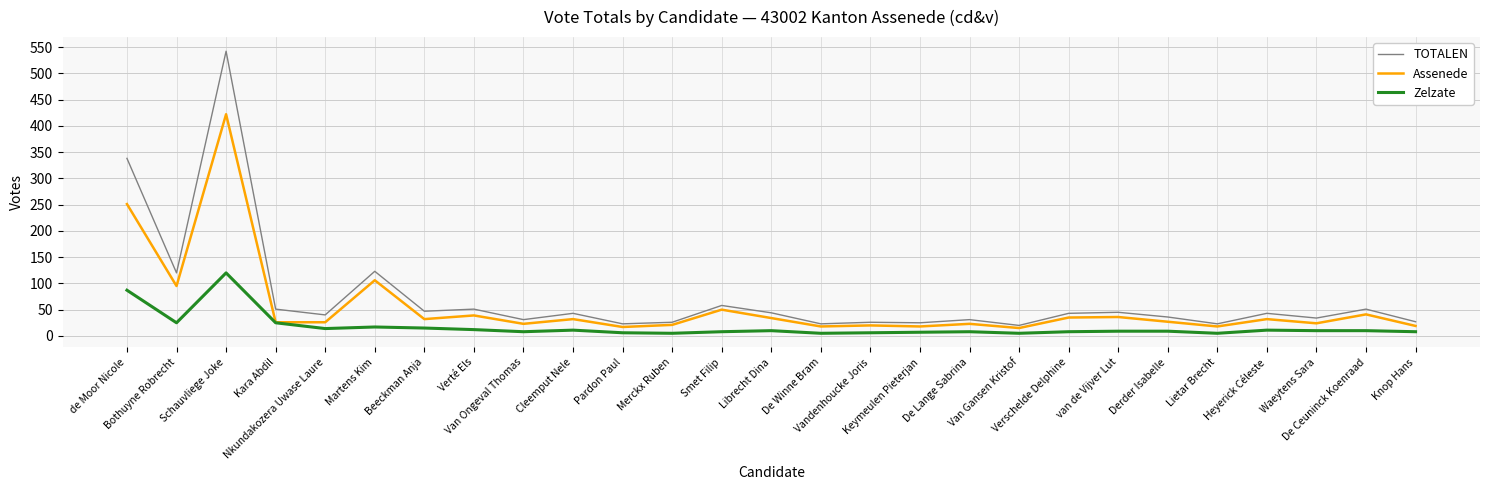

What position from the right is Bothuyne Robrecht?

26